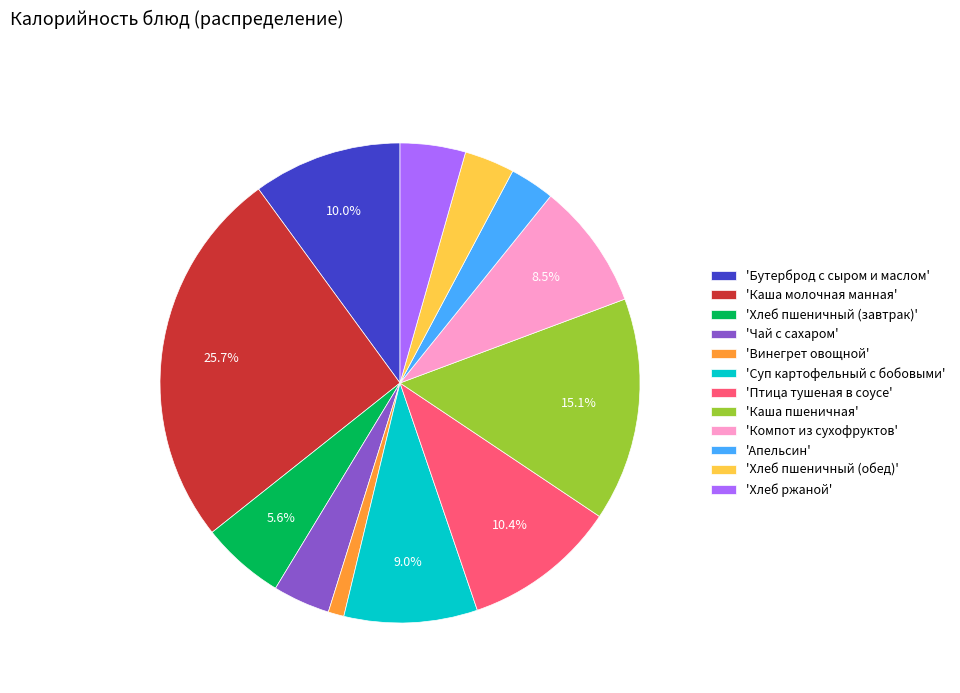

What portion of the pie excludes 'Каша пшеничная'?

84.9%